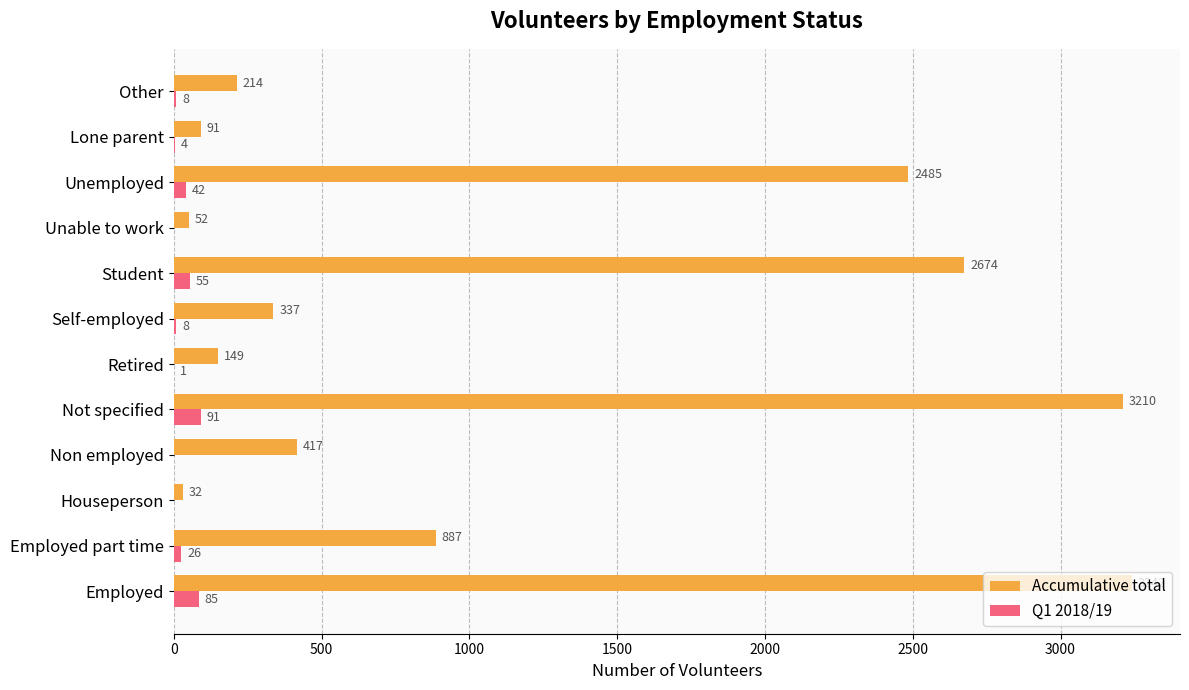

What is the greatest value displayed?

3242